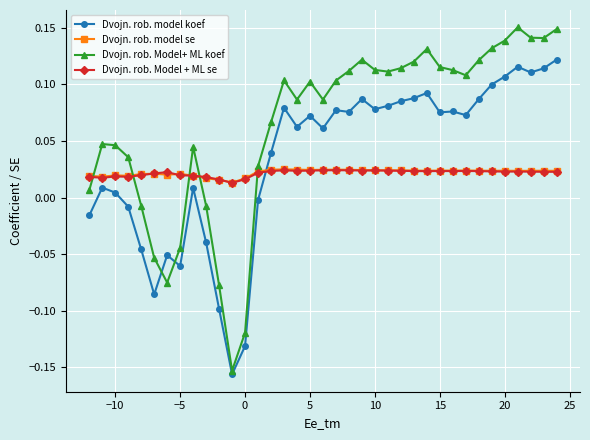

True or false: Dvojn. rob. model koef and Dvojn. rob. Model + ML se intersect in this chart.

True